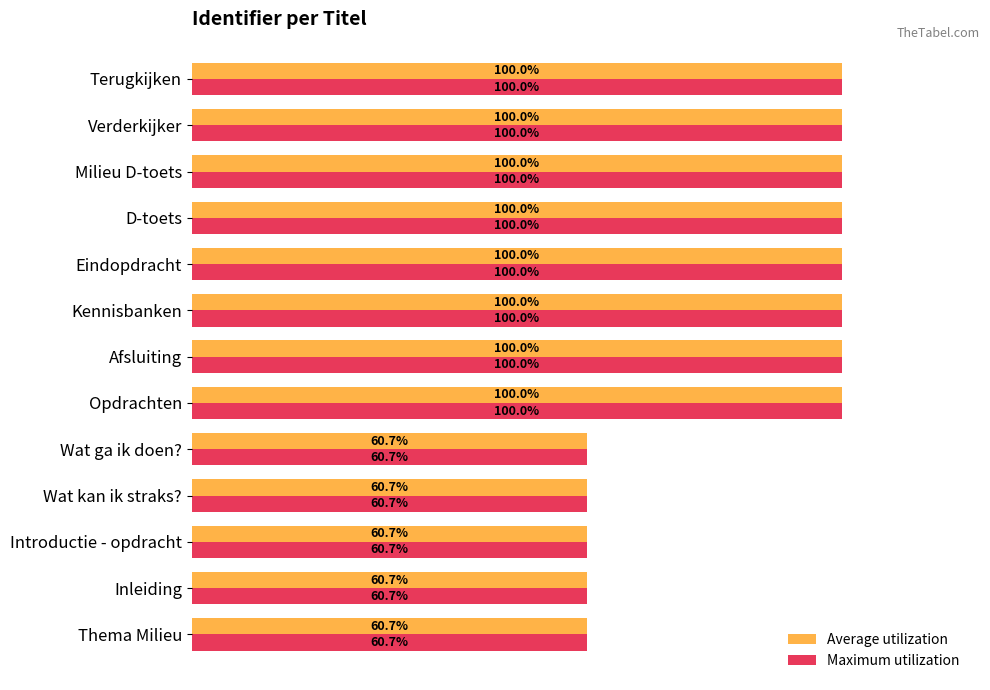

What is the greatest value displayed?

100.0